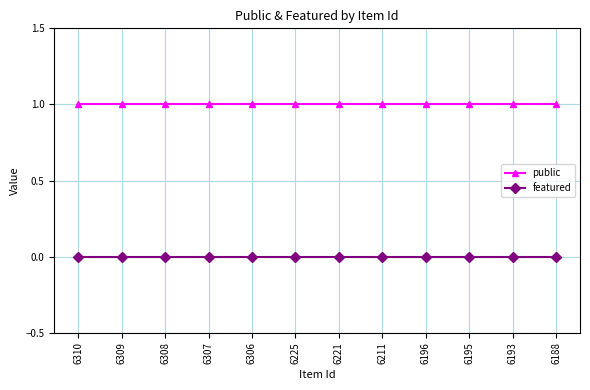

True or false: public and featured intersect in this chart.

False